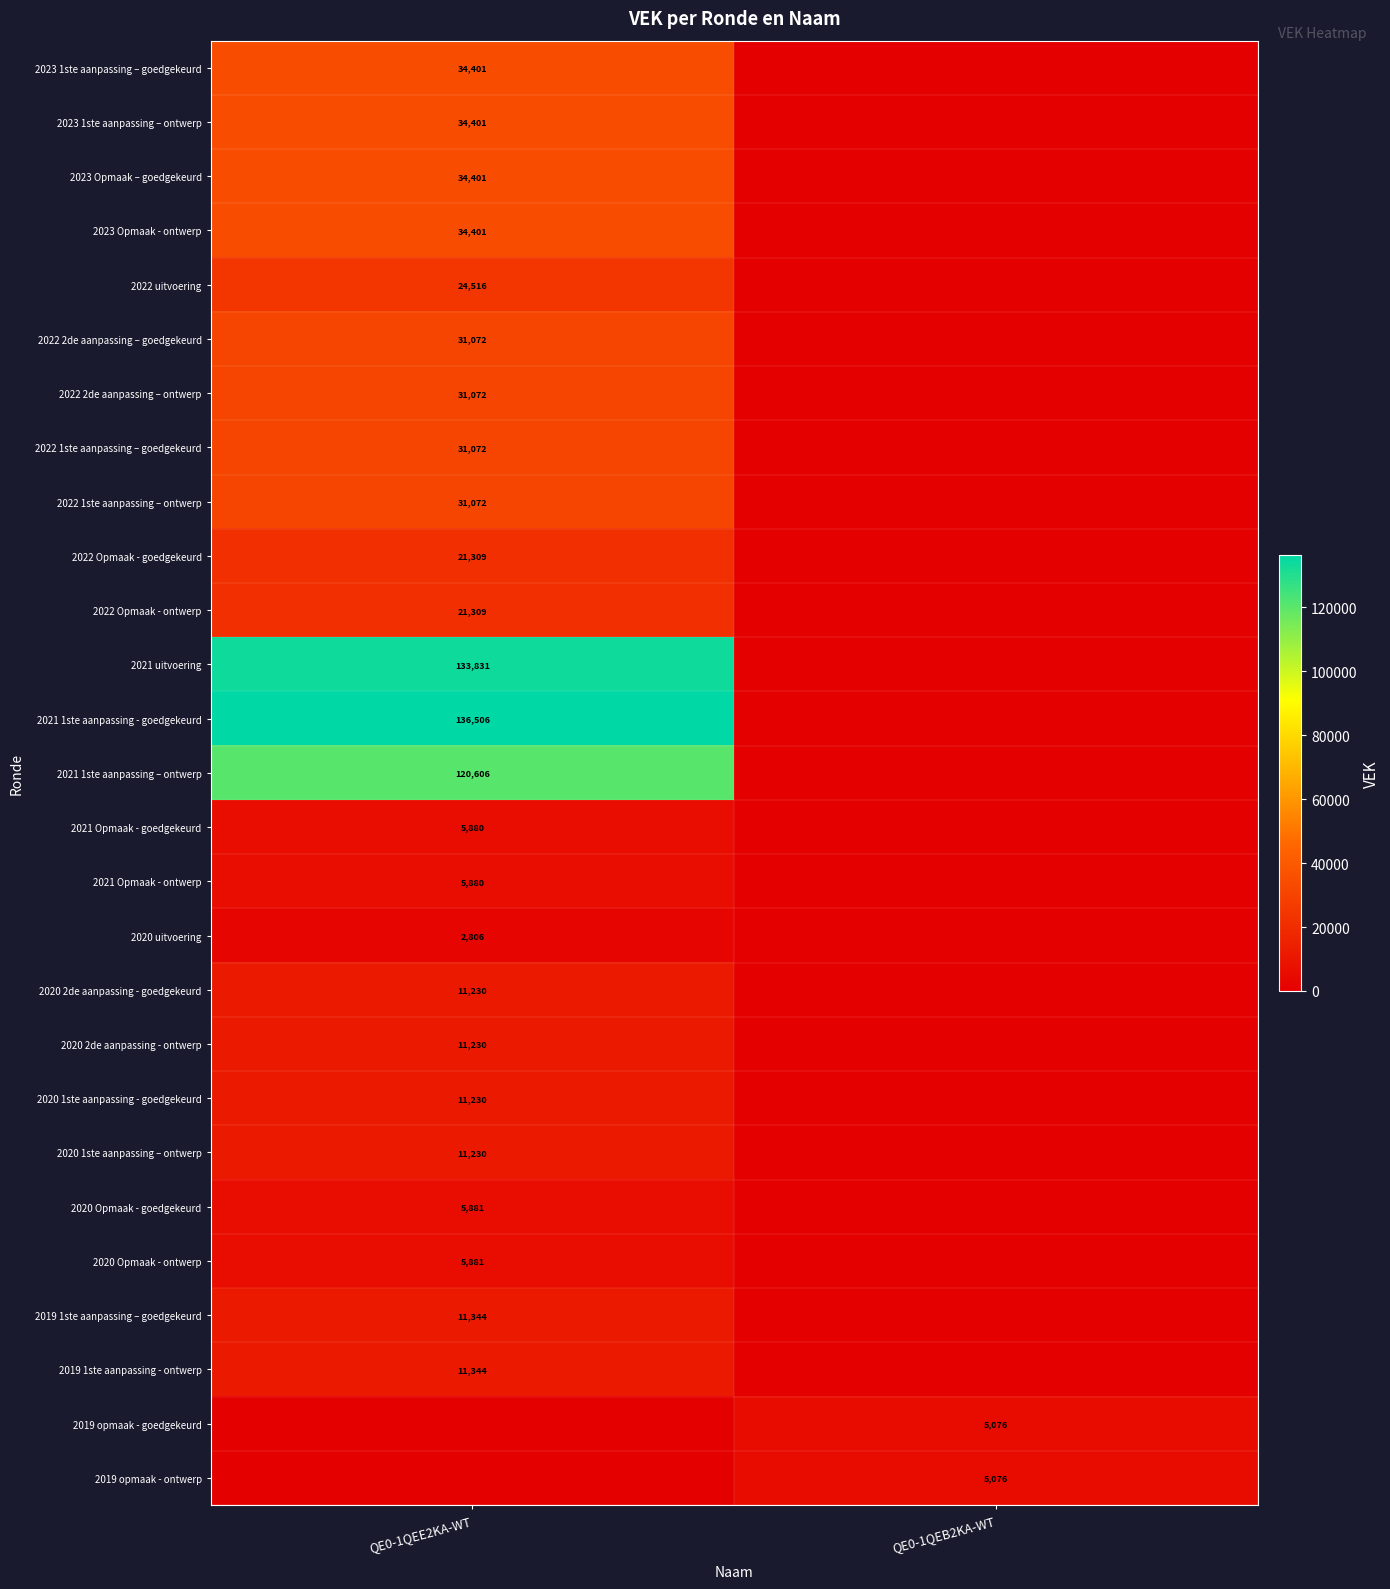

At which category is the sum across all series the highest?

QE0-1QEE2KA-WT